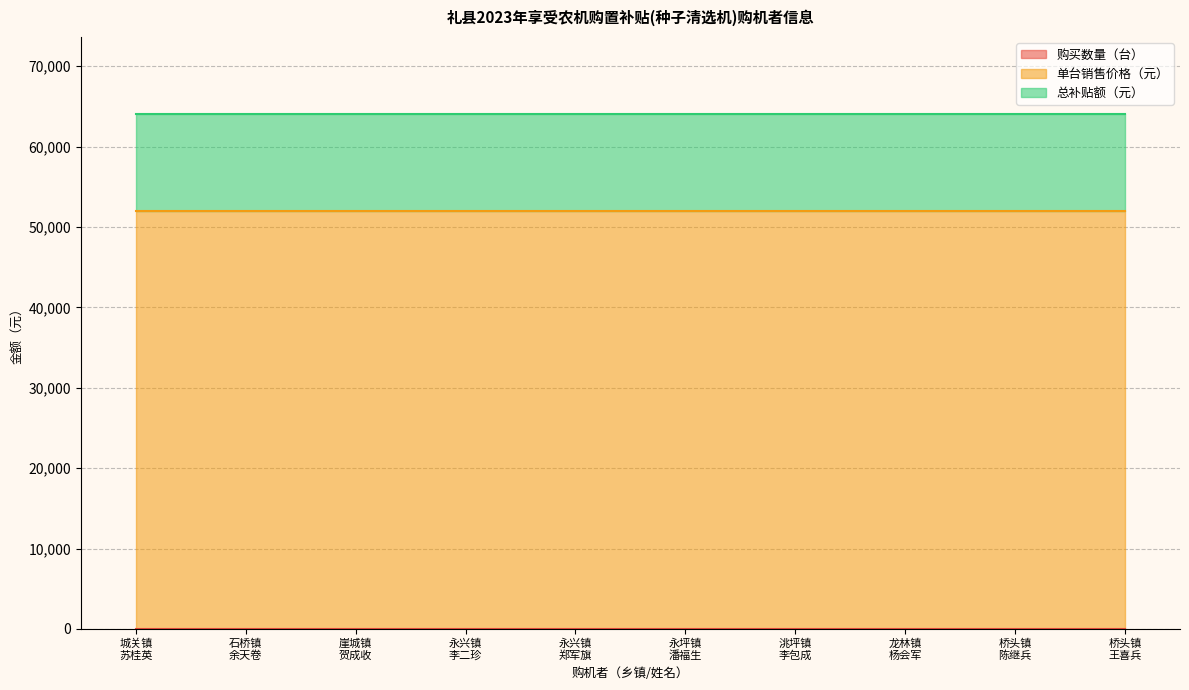

True or false: 单台销售价格（元） and 购买数量（台） cross at least once.

False